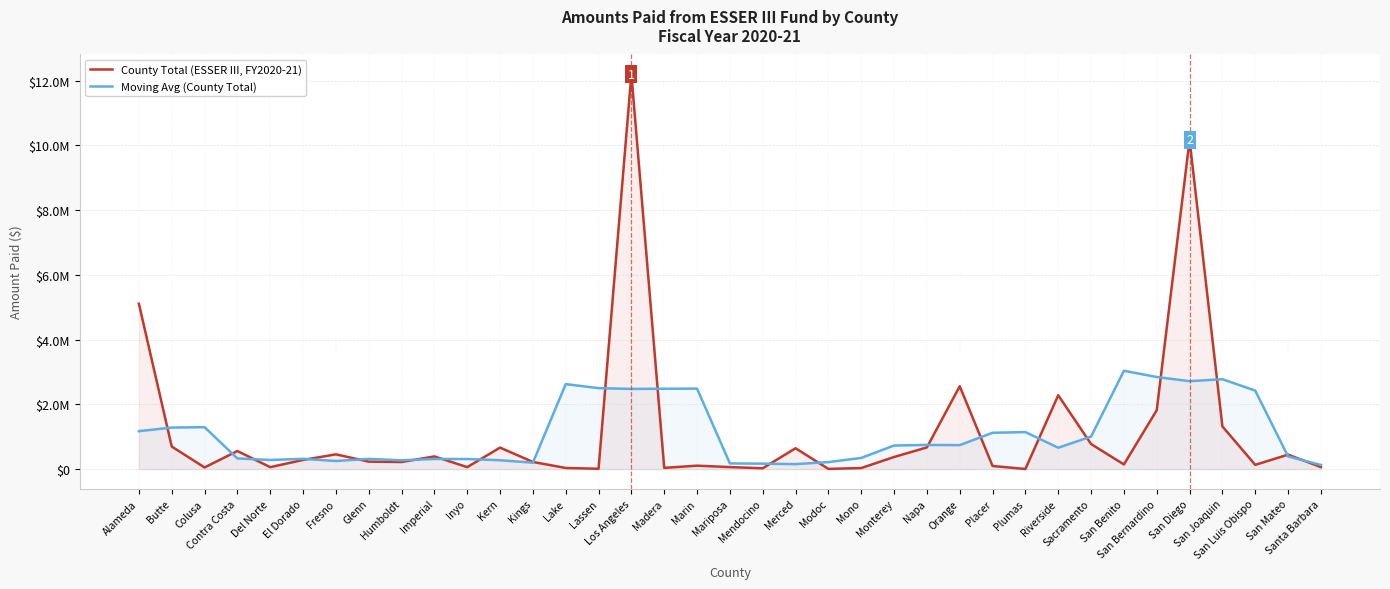

What is the total value across all series at Monterey?

1103137.8